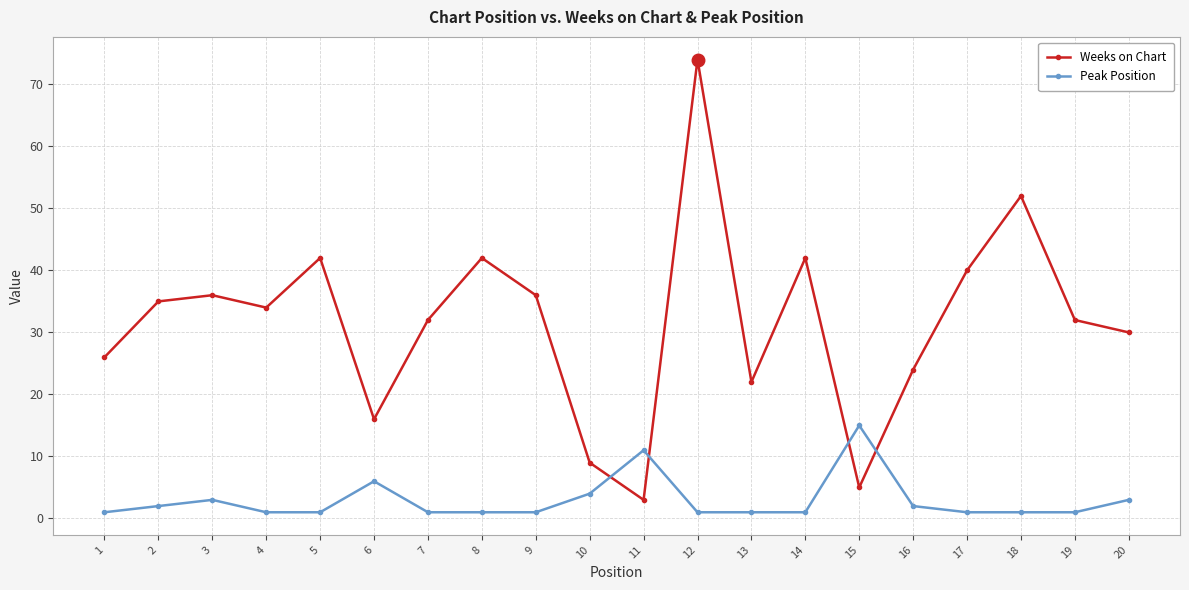

What is the sum of all Weeks on Chart values?

632